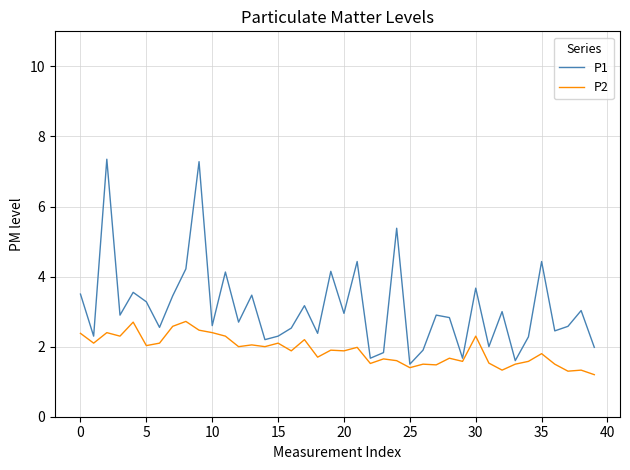

Rank the series by their average value, from highest to lowest.

P1, P2